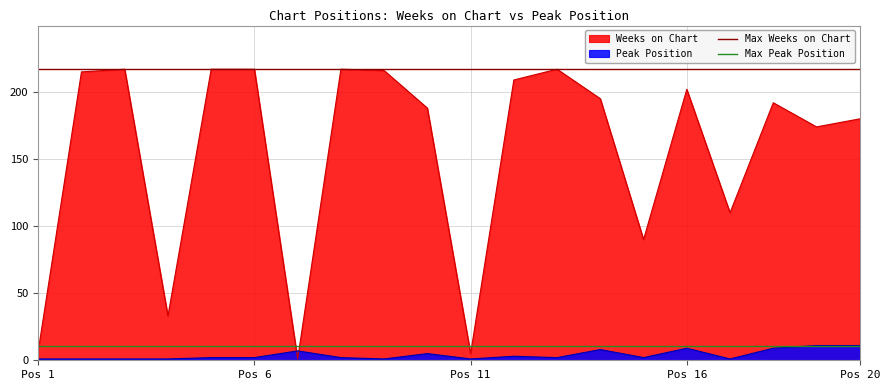

After their last crossing, which series has the higher values: Weeks on Chart or Peak Position?

Weeks on Chart